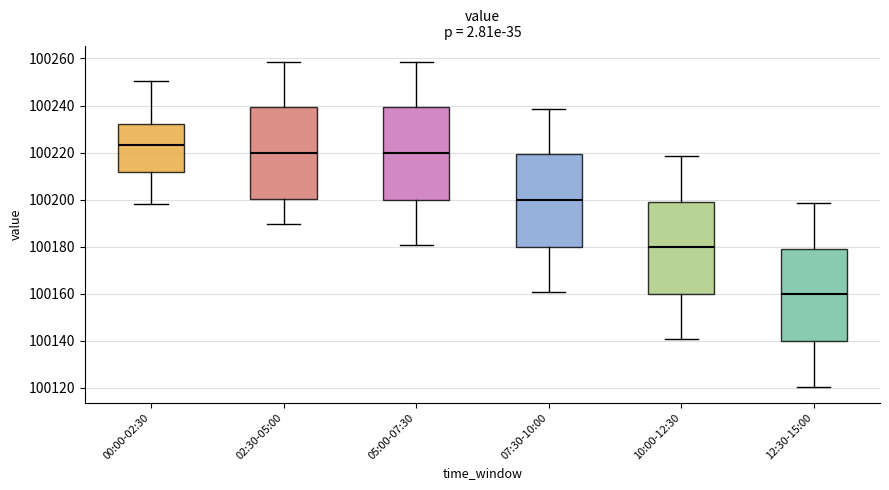

Reading left to right, transcribe this box plot: for each box, give where its median line is, the range the box spans, and where its two whiskers end, as read against the y-axis. The values are not printed on the chart, so give them approximately, as read against the axis.

00:00-02:30: median 100224, box 100212 to 100232, whiskers 100198 to 100250
02:30-05:00: median 100220, box 100200 to 100240, whiskers 100190 to 100258
05:00-07:30: median 100220, box 100200 to 100240, whiskers 100180 to 100258
07:30-10:00: median 100200, box 100180 to 100220, whiskers 100160 to 100238
10:00-12:30: median 100180, box 100160 to 100200, whiskers 100140 to 100218
12:30-15:00: median 100160, box 100140 to 100180, whiskers 100120 to 100198